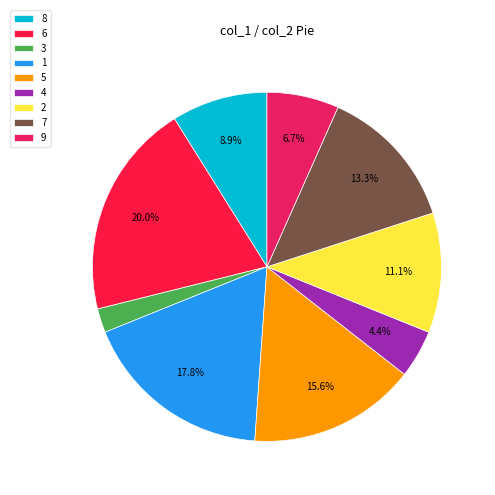

Which slice is the smallest?

3